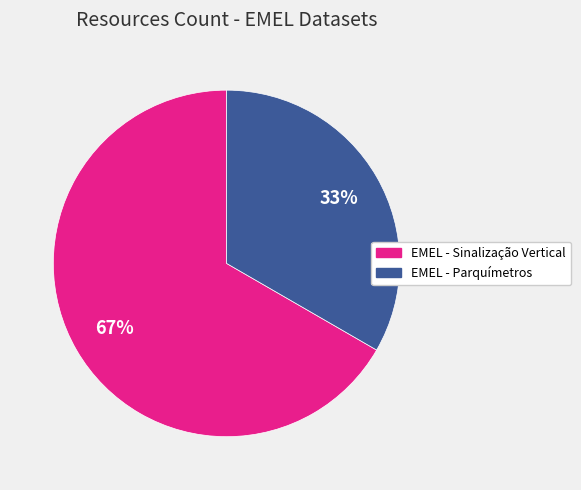

Do EMEL - Sinalização Vertical and EMEL - Parquímetros together represent more than half of the pie?

Yes